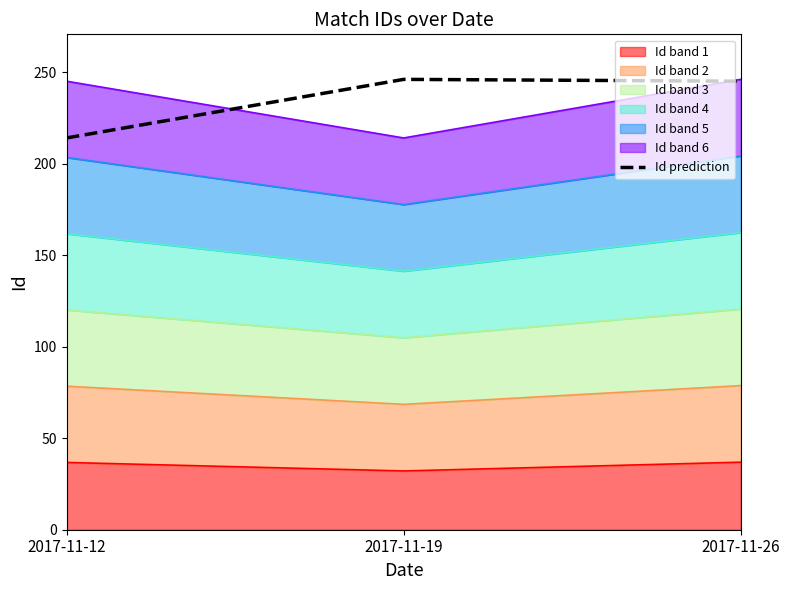

What is the value of the 1st point from the left?

214